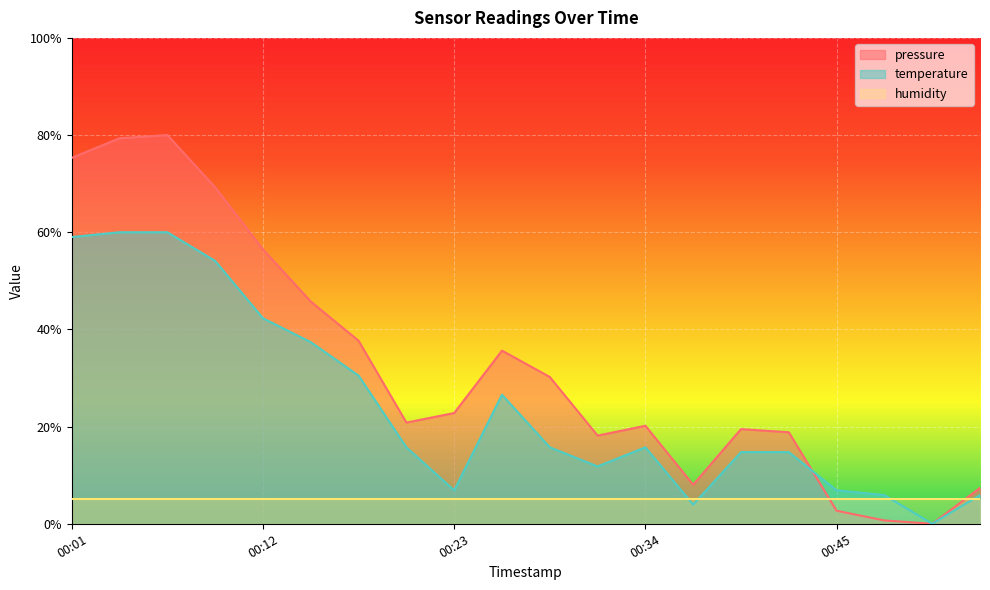

How many times do pressure and humidity cross each other?

2